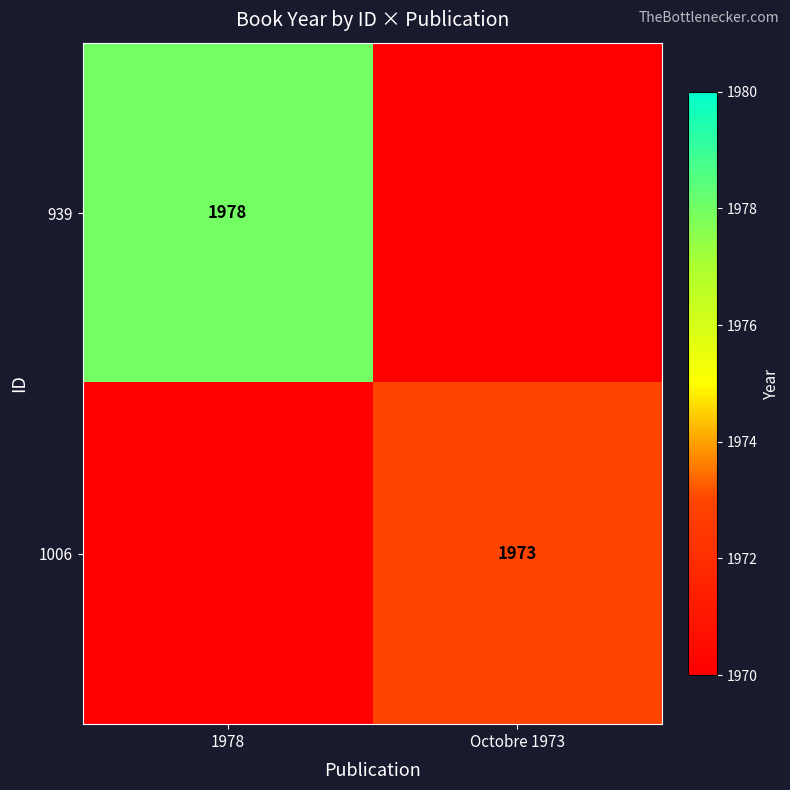

True or false: 1006 has a value of 3035 at Octobre 1973.

False